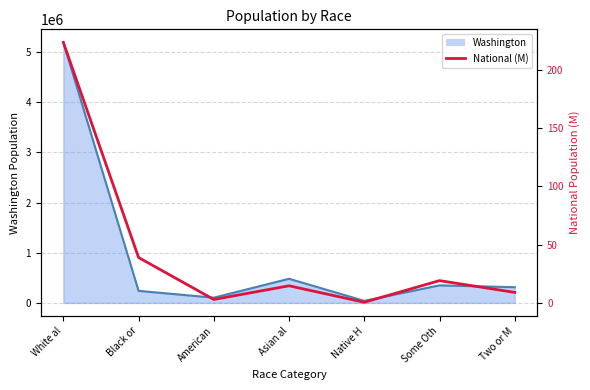

Reading left to right, transcribe all the data shown in this chart.

White al=223.6	Black or=38.9	American=2.9	Asian al=14.7	Native H=0.5	Some Oth=19.1	Two or M=9.0